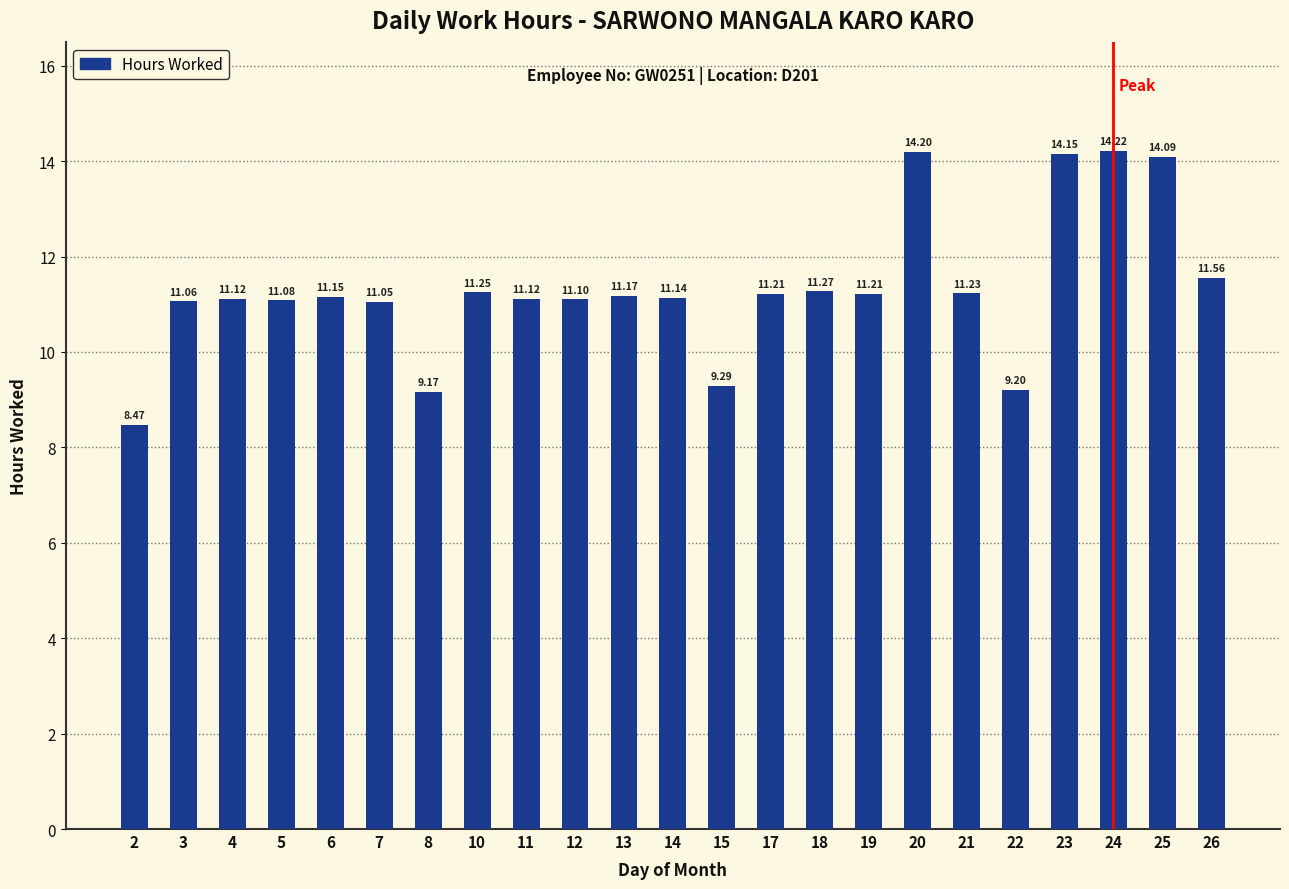

Count the number of data series in this chart.

1